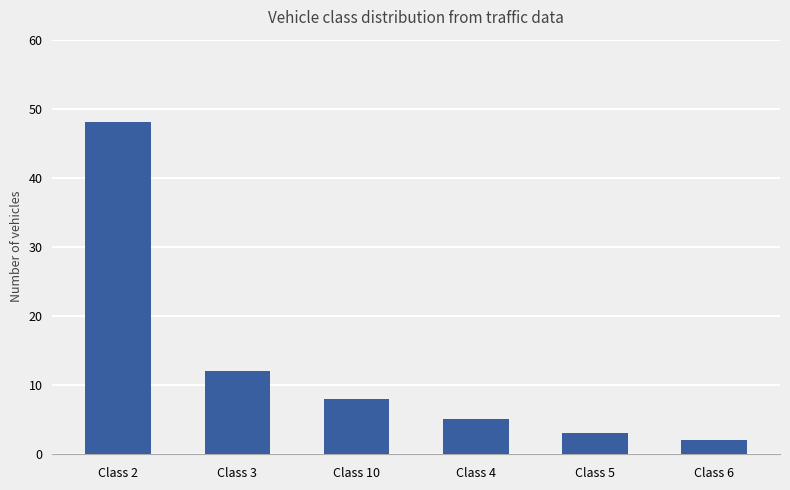

What position from the left is Class 10?

3